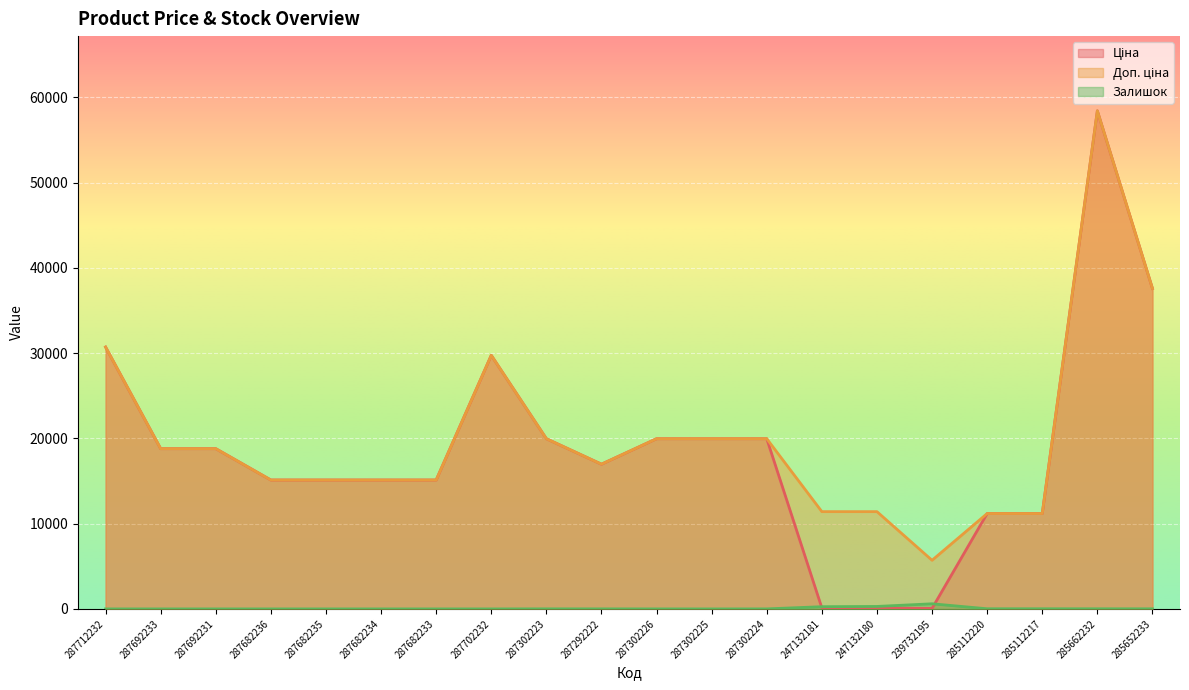

At how many categories does at least one series exceed 34779?

2